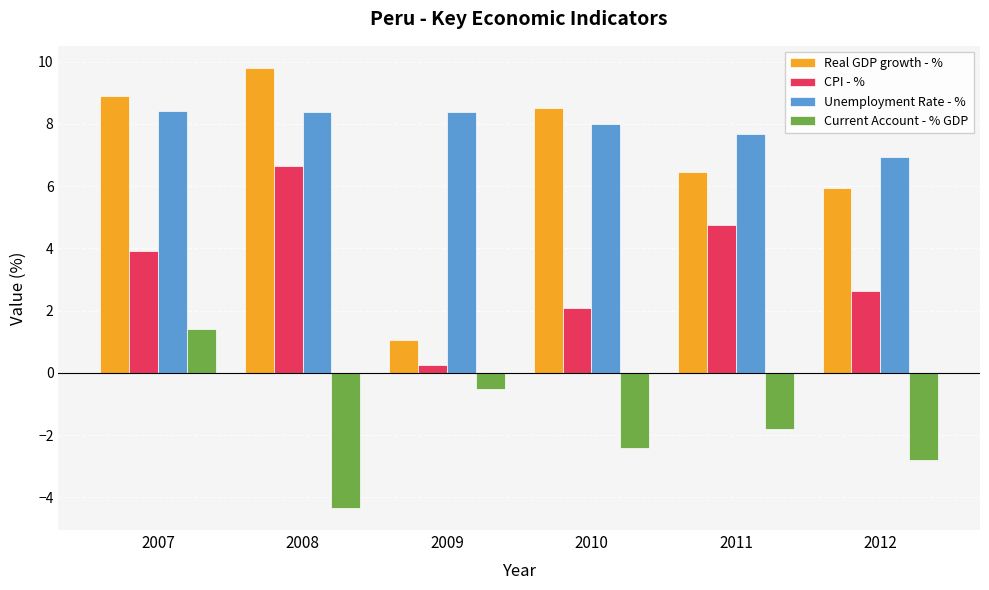

At which category is the sum across all series the highest?

2007